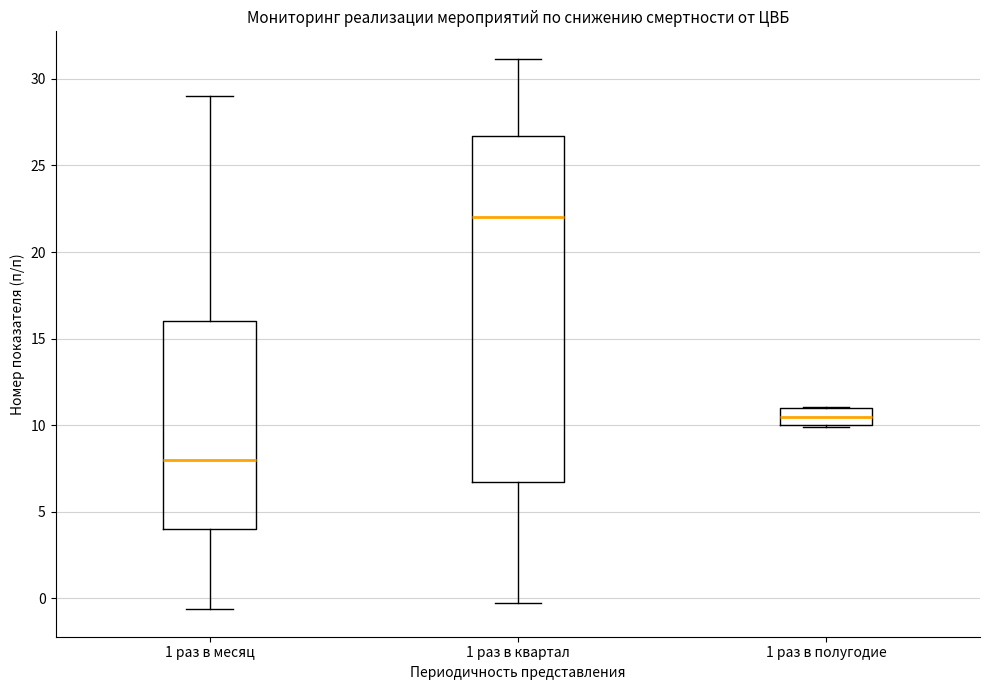

Reading left to right, transcribe this box plot: for each box, give where its median line is, the range the box spans, and where its two whiskers end, as read against the y-axis. The values are not printed on the chart, so give them approximately, as read against the axis.

1 раз в месяц: median 8.0, box 4.0 to 16.0, whiskers -0.5 to 29.0
1 раз в квартал: median 22.0, box 6.5 to 26.5, whiskers -0.5 to 31.0
1 раз в полугодие: median 10.5, box 10.0 to 11.0, whiskers 10.0 to 11.0